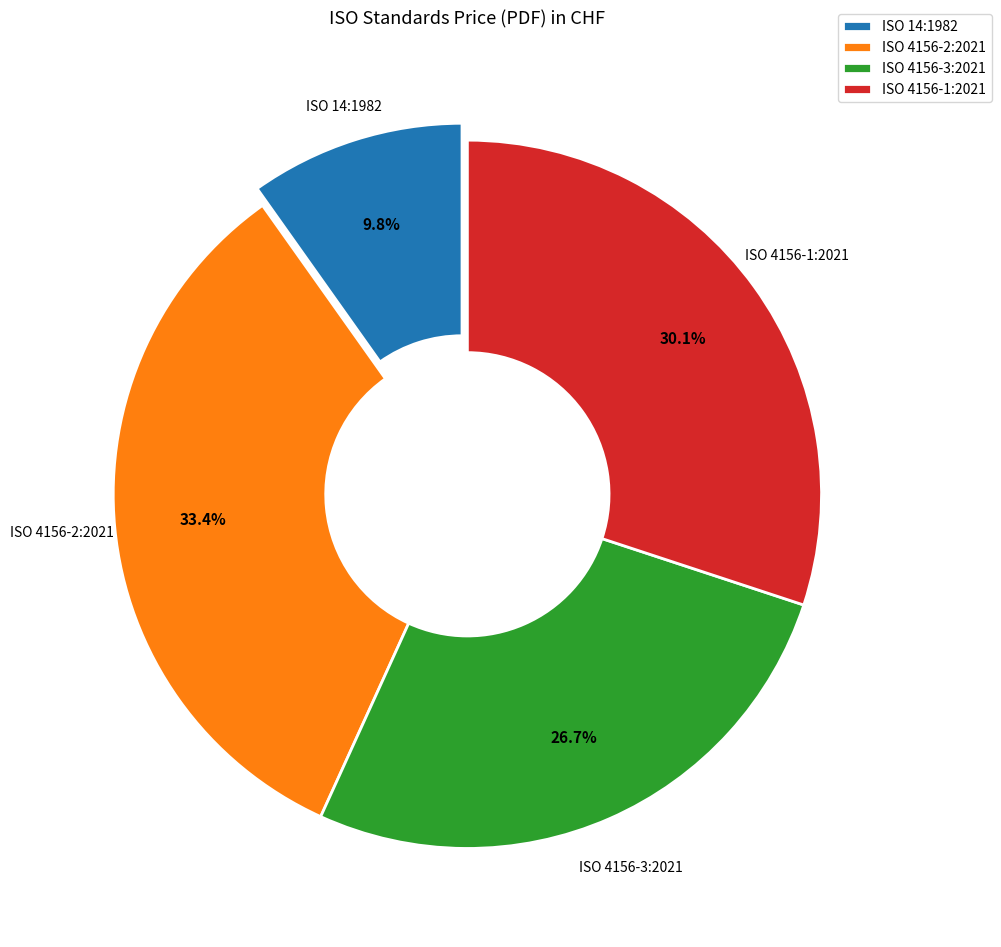

To the nearest percent, what percentage of the pie is ISO 4156-2:2021?

33%